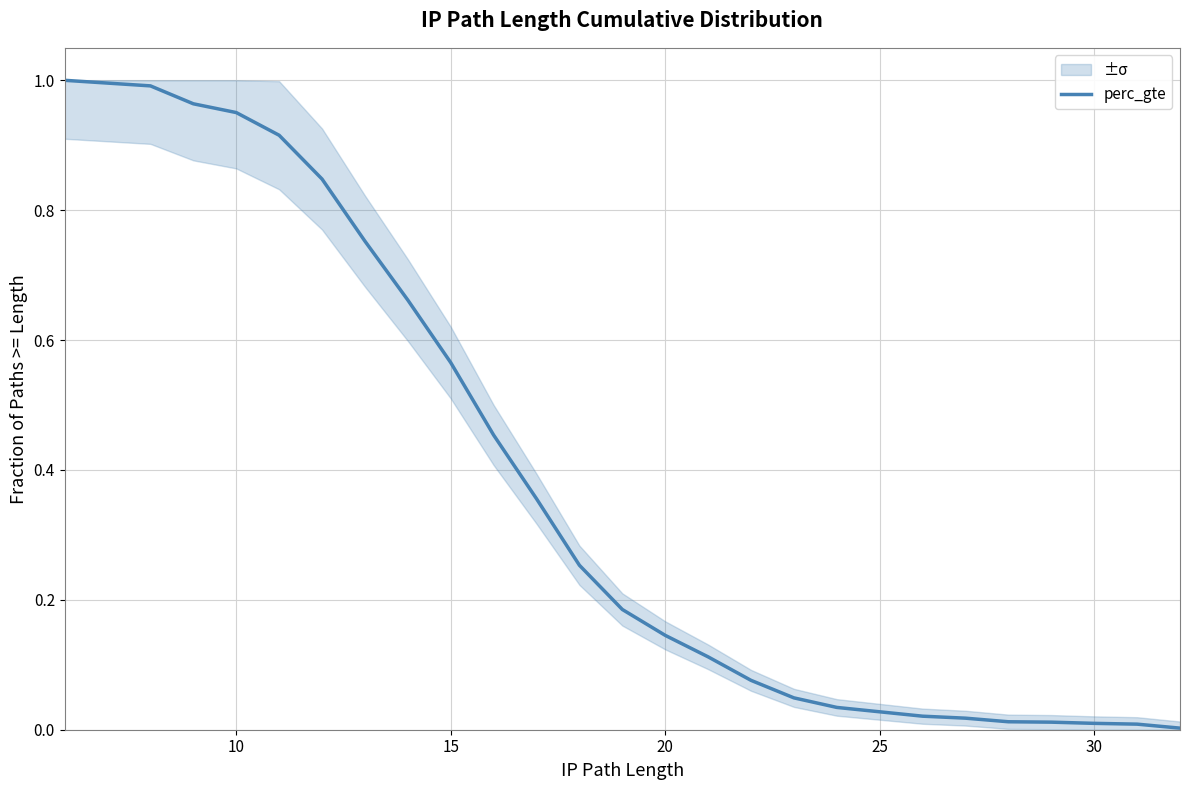

What is the difference between the maximum and second lowest values?

1.0